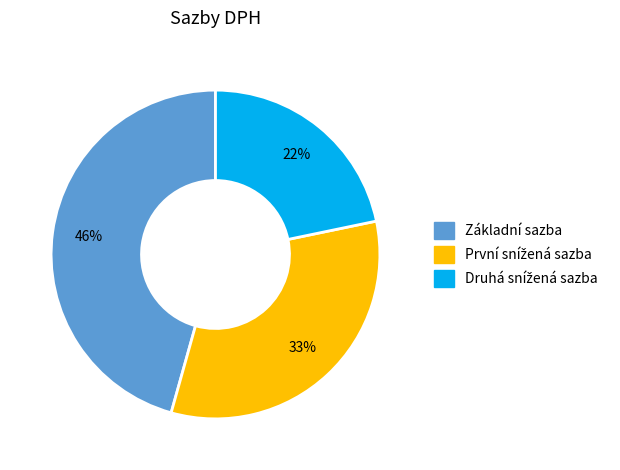

Count the number of slices in the pie.

3